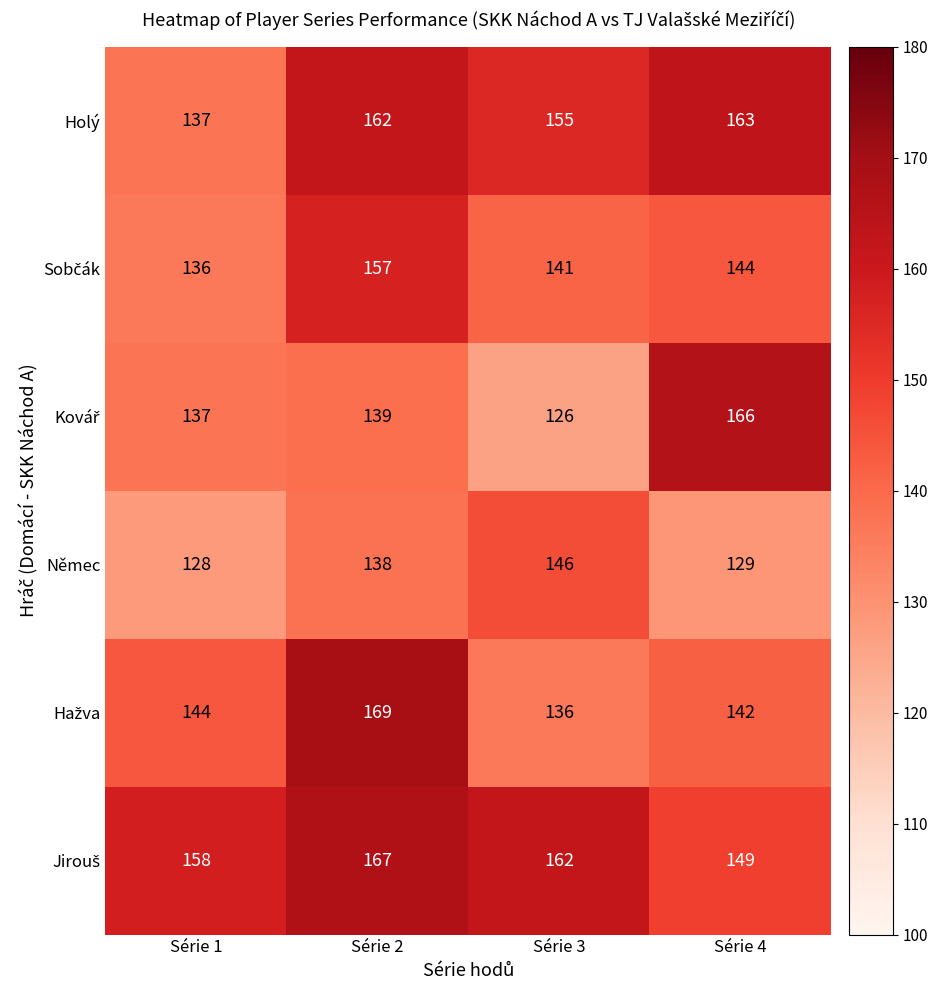

What is the difference between the highest and lowest values at Série 3?

36